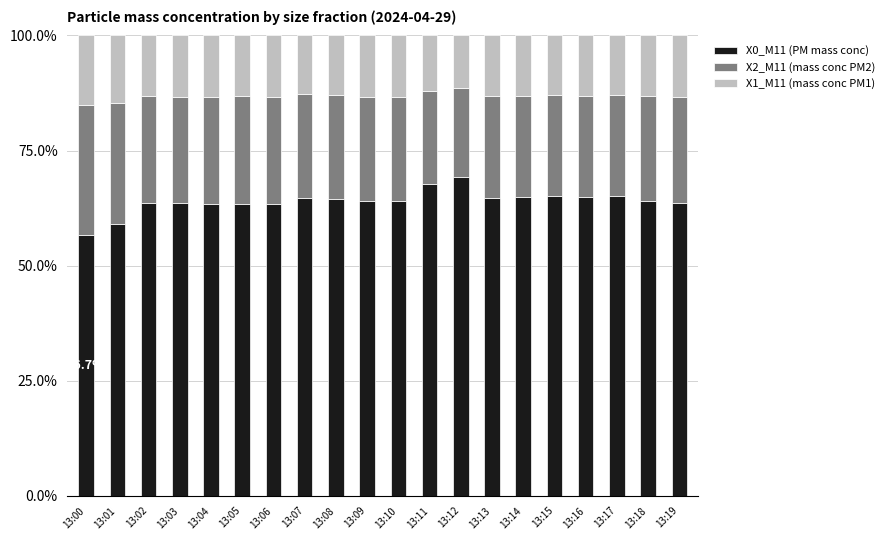

What are all the series names shown in the legend?

X0_M11 (PM mass conc), X2_M11 (mass conc PM2), X1_M11 (mass conc PM1)